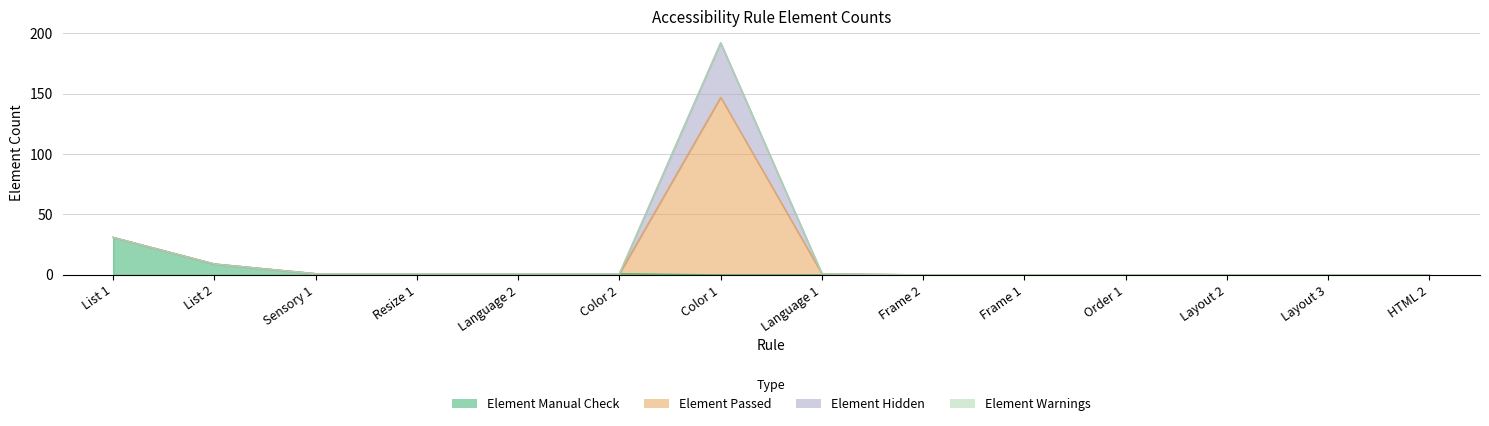

At which category is the sum across all series the highest?

Color 1